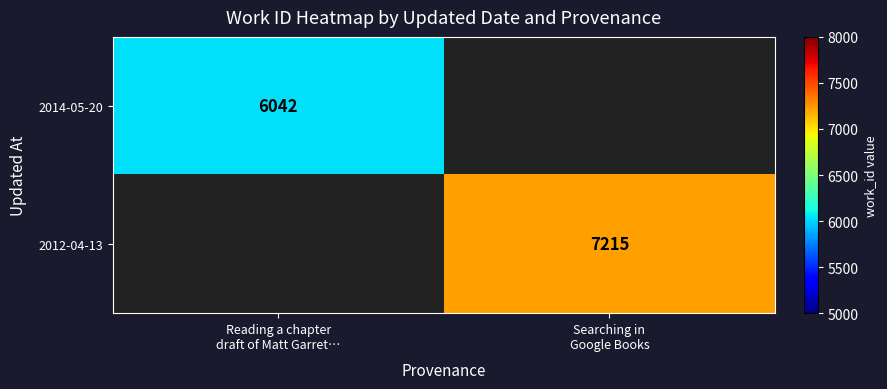

Rank the series by their maximum value, from lowest to highest.

2014-05-20, 2012-04-13